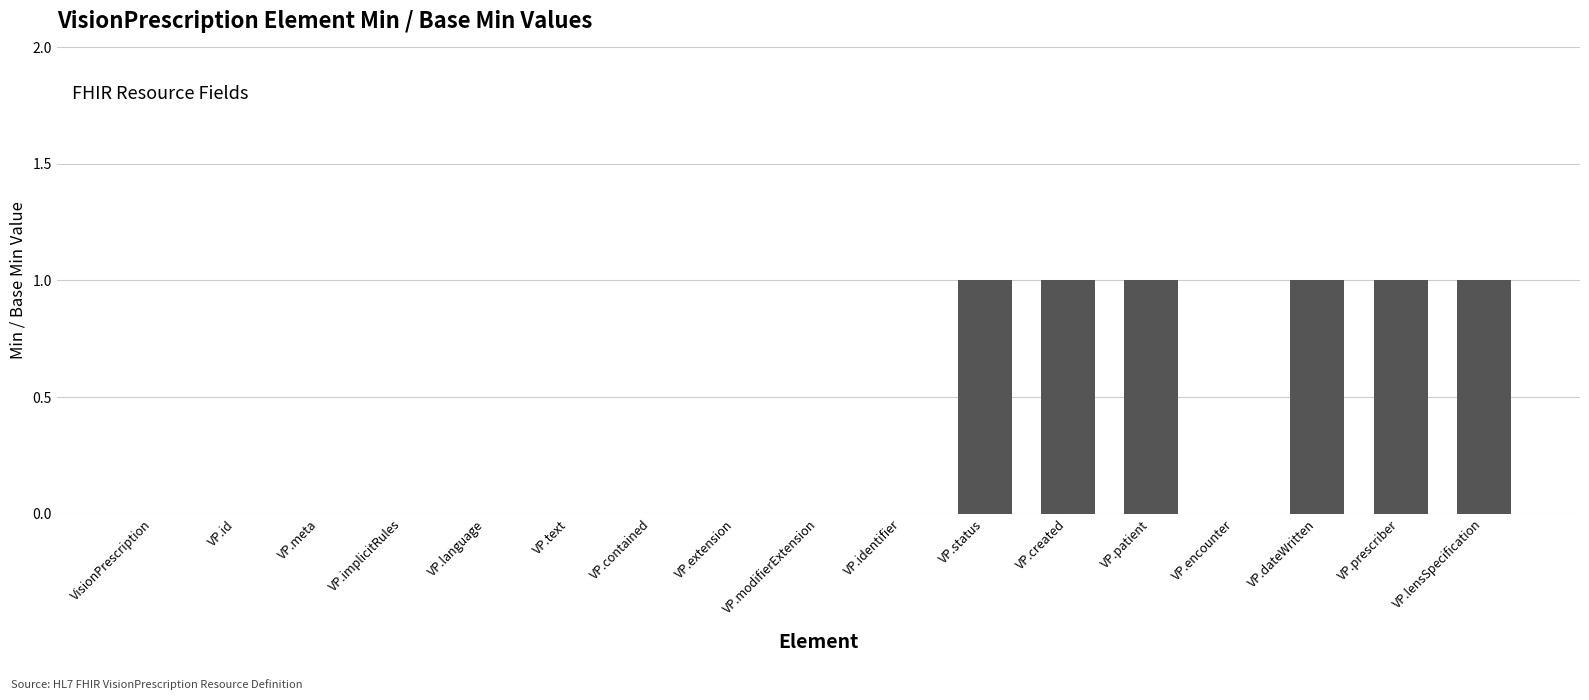

Reading left to right, what are all the values shown in this chart?

0	0	0	0	0	0	0	0	0	0	1	1	1	0	1	1	1